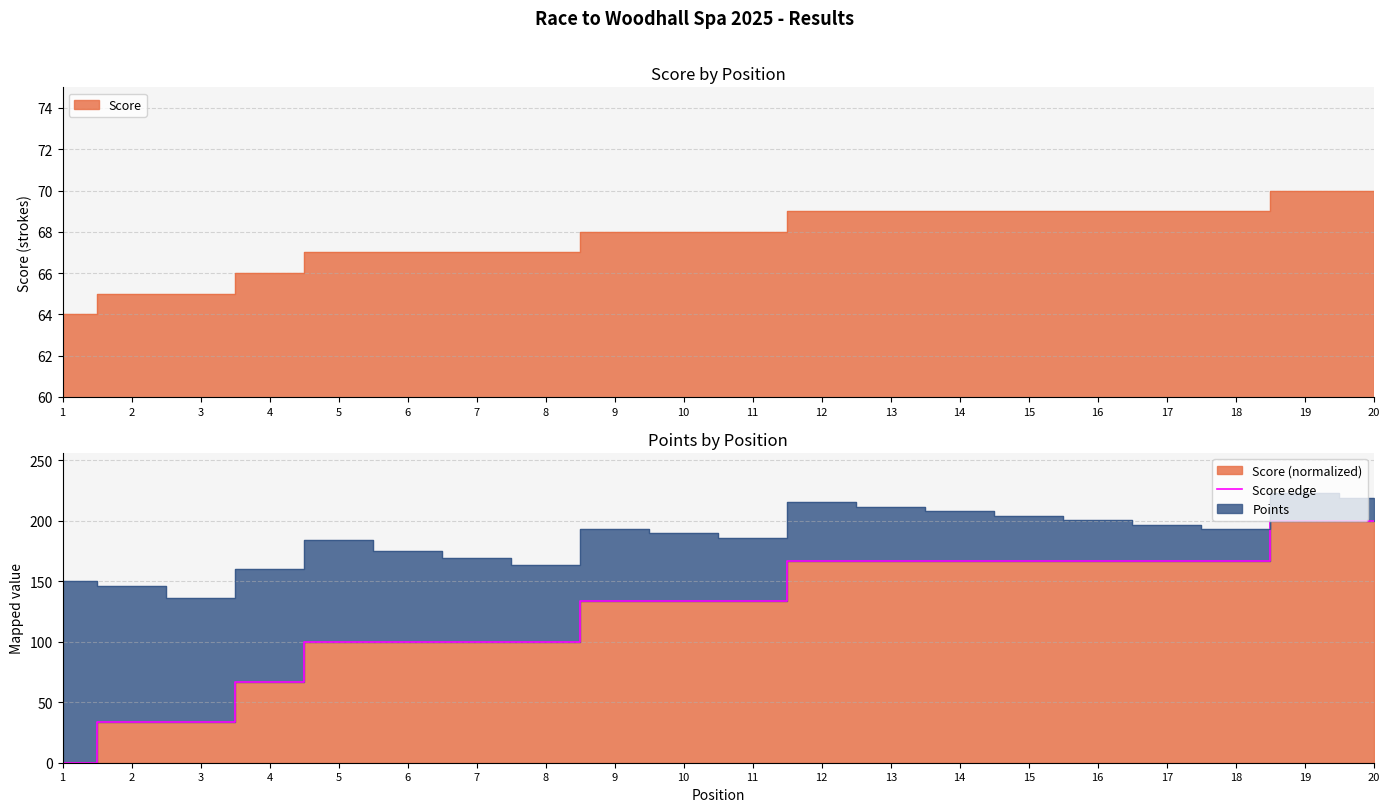

Which label corresponds to the smallest value in the chart?

1